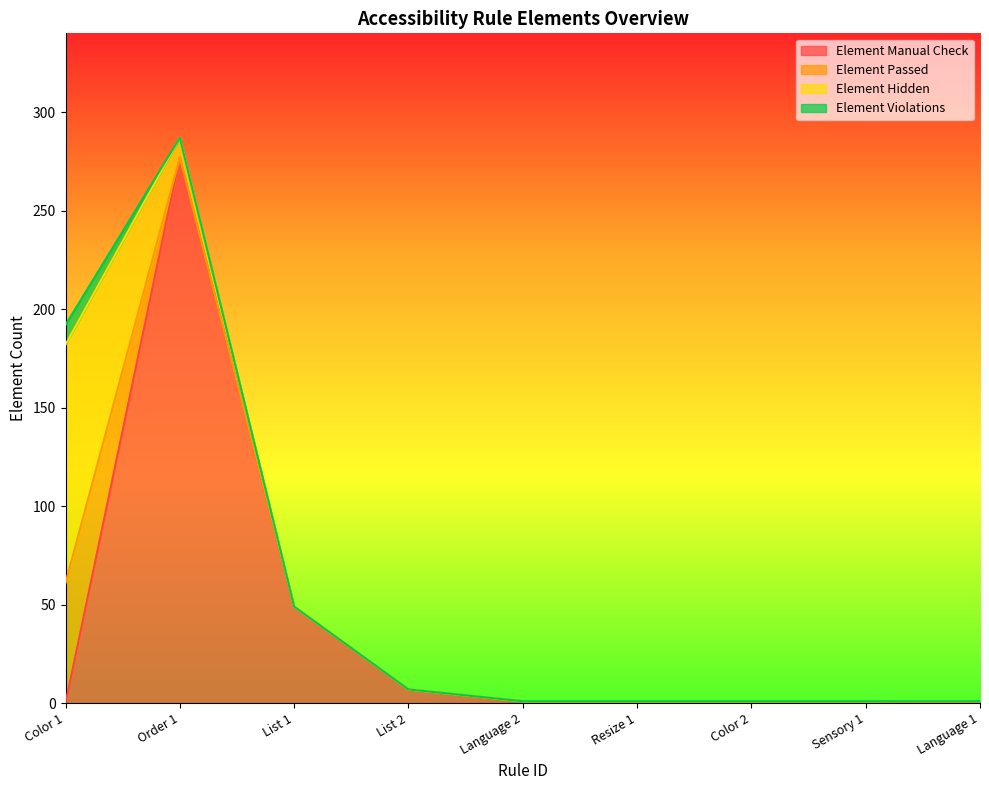

What is the difference between the Element Manual Check values at Language 2 and Language 1?

1